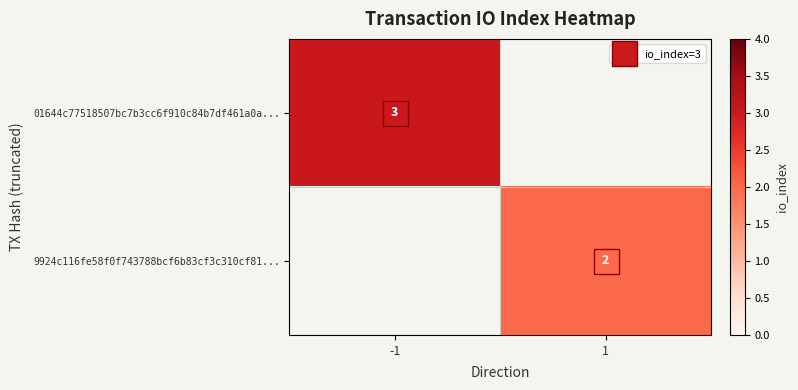

Between 1 and -1, which is larger?

-1